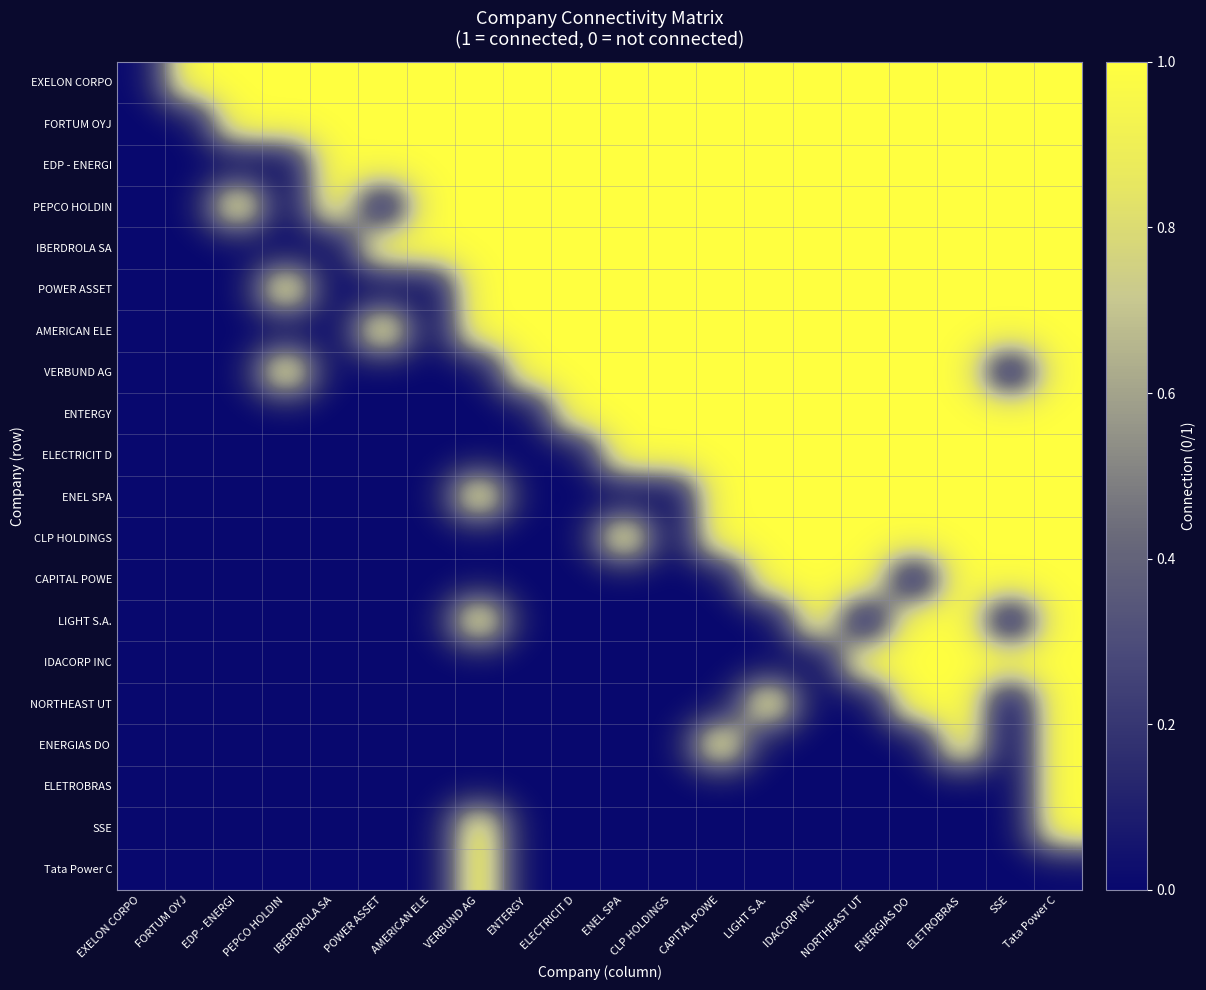

At how many categories does at least one series exceed 0?

19